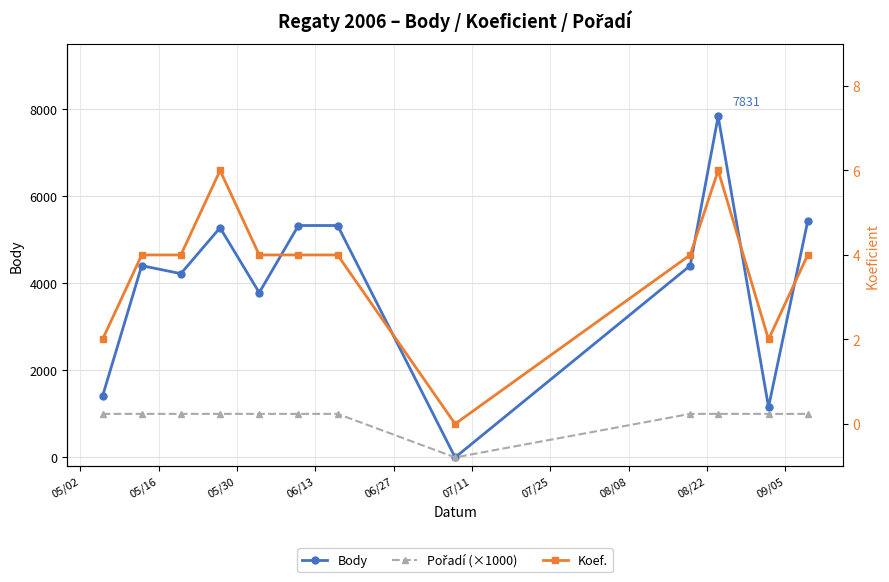

What is the sum of the Koef. values at 05/02 and 05/30?

6